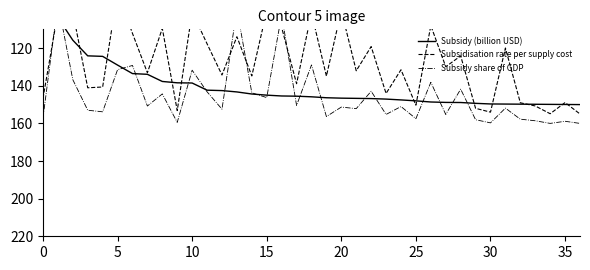

Where do Subsidy share of GDP and Subsidisation rate per supply cost first cross each other?

0 and 5